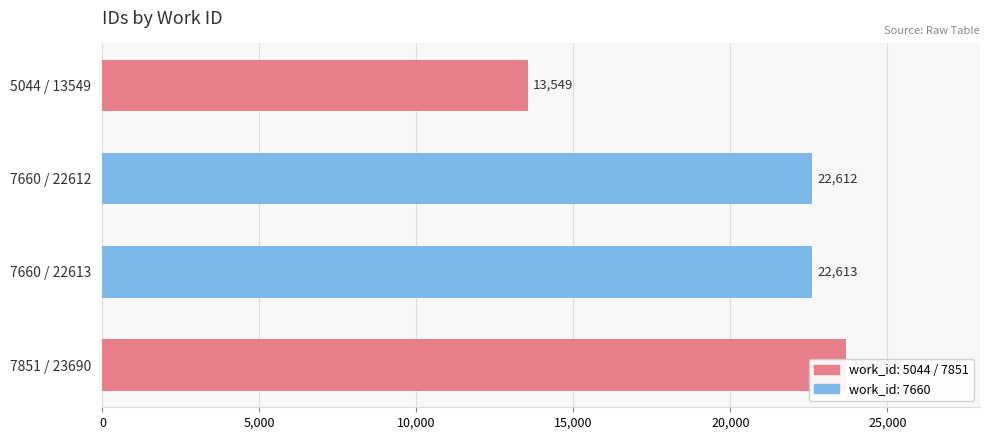

Approximately how many times larger is the value at 7851 / 23690 compared to 7660 / 22612?

1.0